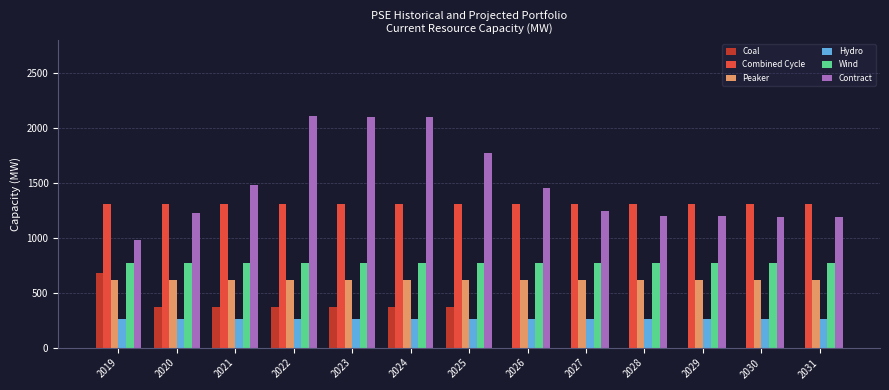

Which series has the largest total across all categories?

Contract